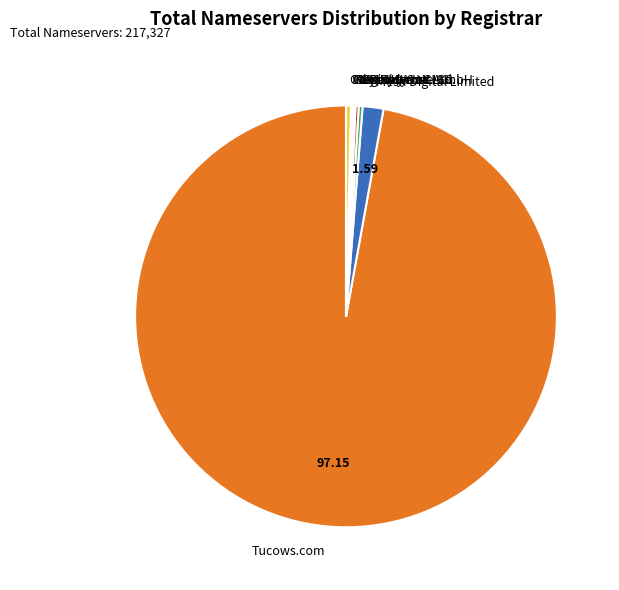

Which category has the biggest portion of the pie?

Tucows.com